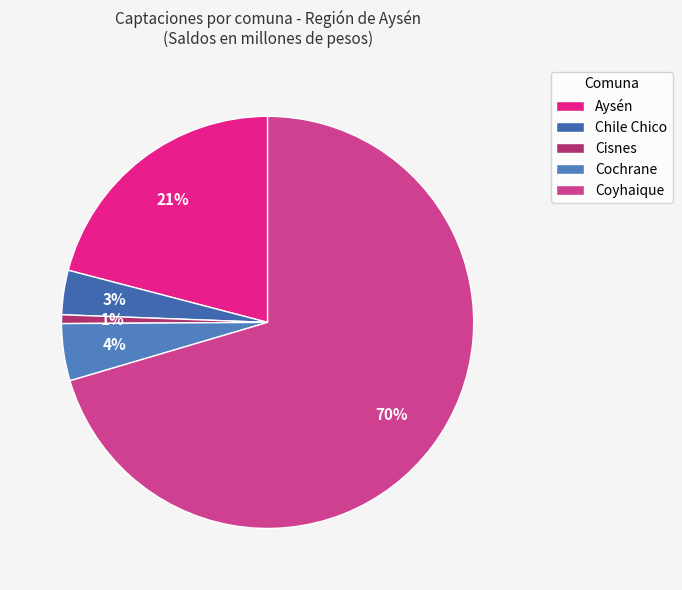

Which slice is the smallest?

Cisnes